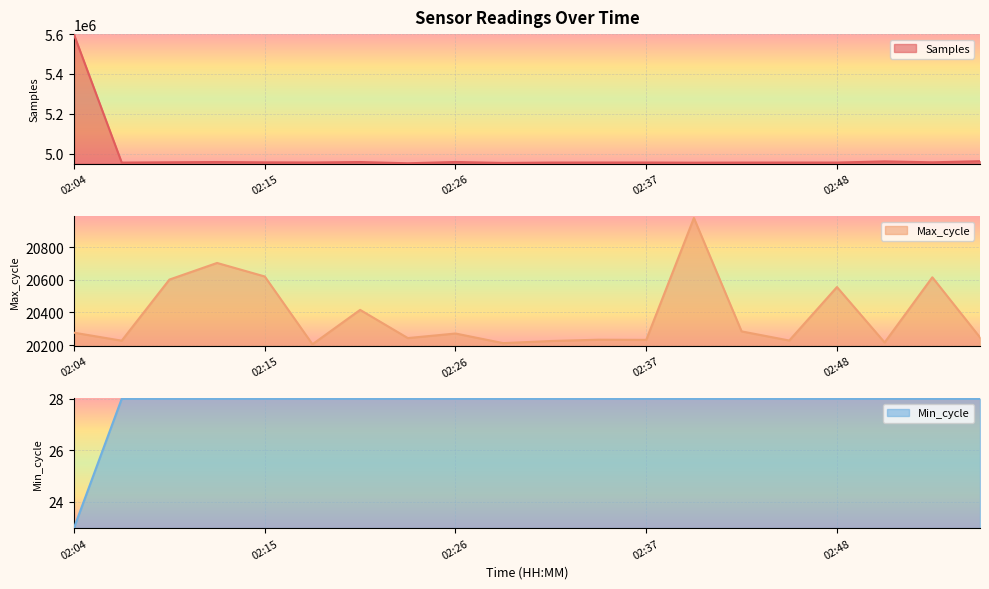

Reading left to right, transcribe all the data shown in this chart.

Samples: 02:04=5597274	02:07=4954731	02:10=4956208	02:13=4957614	02:15=4955928	02:18=4955164	02:21=4957555	02:24=4951358	02:26=4957686	02:29=4953036	02:32=4954885	02:35=4955066	02:37=4955074	02:40=4954316	02:43=4954803	02:46=4954951	02:48=4954892	02:51=4960733	02:54=4956154	02:57=4961688
Max_cycle: 02:04=20276	02:07=20227	02:10=20602	02:13=20704	02:15=20621	02:18=20205	02:21=20416	02:24=20243	02:26=20271	02:29=20212	02:32=20225	02:35=20233	02:37=20232	02:40=20980	02:43=20284	02:46=20228	02:48=20556	02:51=20216	02:54=20616	02:57=20247
Min_cycle: 02:04=23	02:07=28	02:10=28	02:13=28	02:15=28	02:18=28	02:21=28	02:24=28	02:26=28	02:29=28	02:32=28	02:35=28	02:37=28	02:40=28	02:43=28	02:46=28	02:48=28	02:51=28	02:54=28	02:57=28